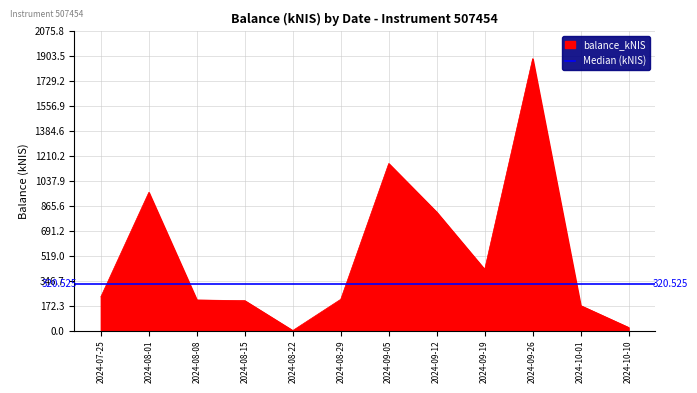

What position from the right is 2024-08-08?

10